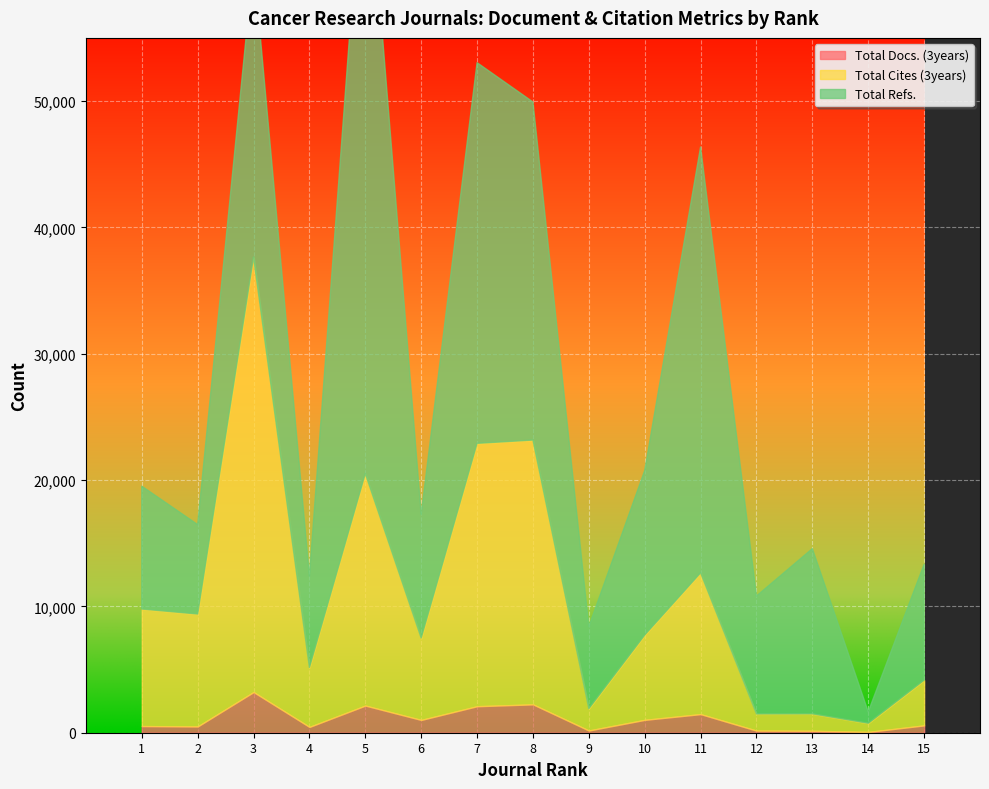

Is it true that Total Docs. (3years) equals 2245 at 8?

True